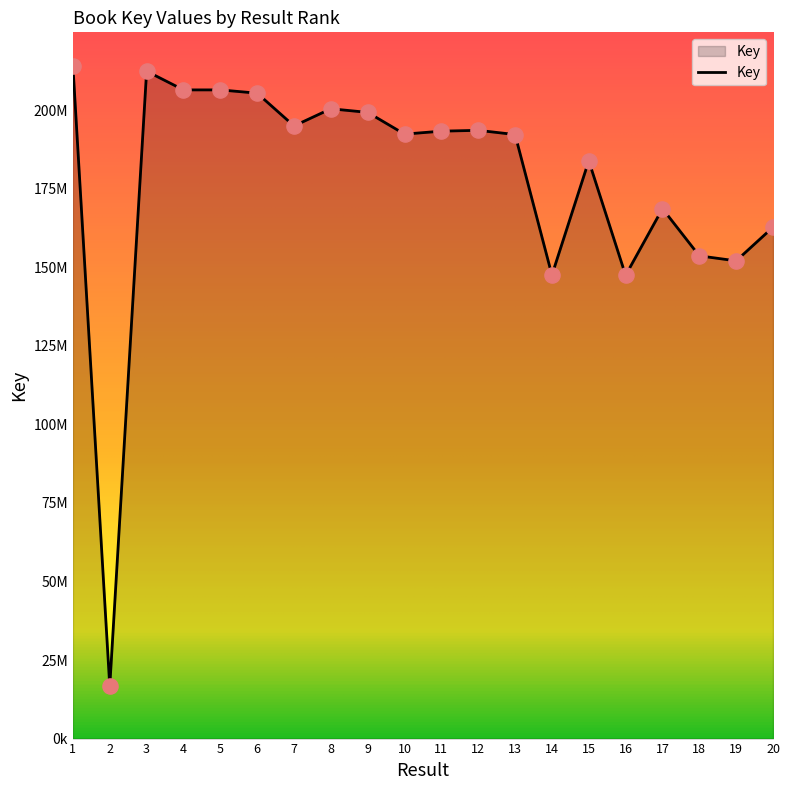

What is the ratio of the value at 20 to the value at 5?

0.8